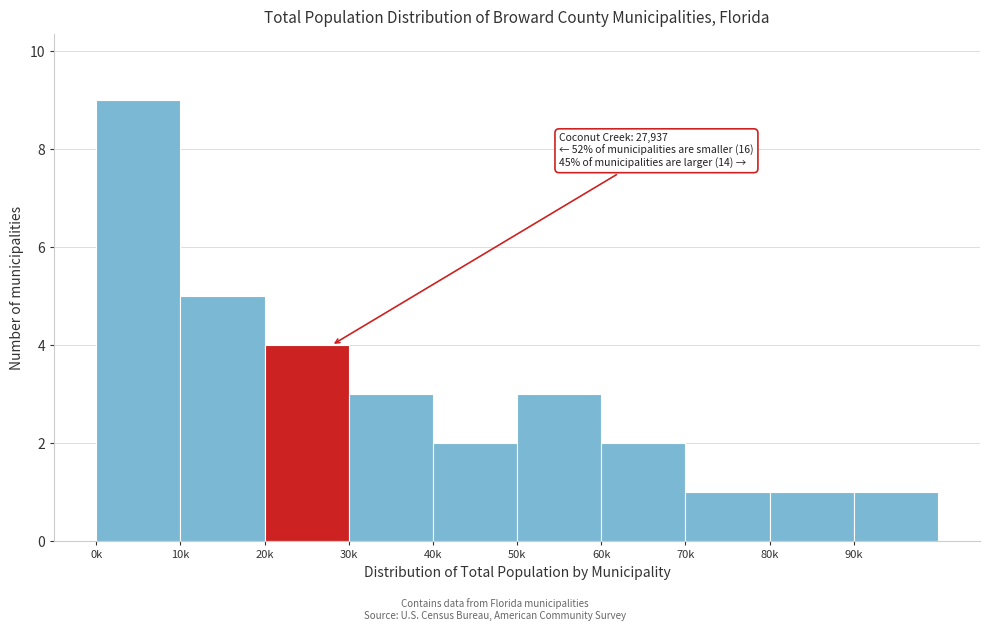

Reading left to right, list all the values displayed in this chart.

0k=9	10k=5	20k=4	30k=3	40k=2	50k=3	60k=2	70k=1	80k=1	90k=1